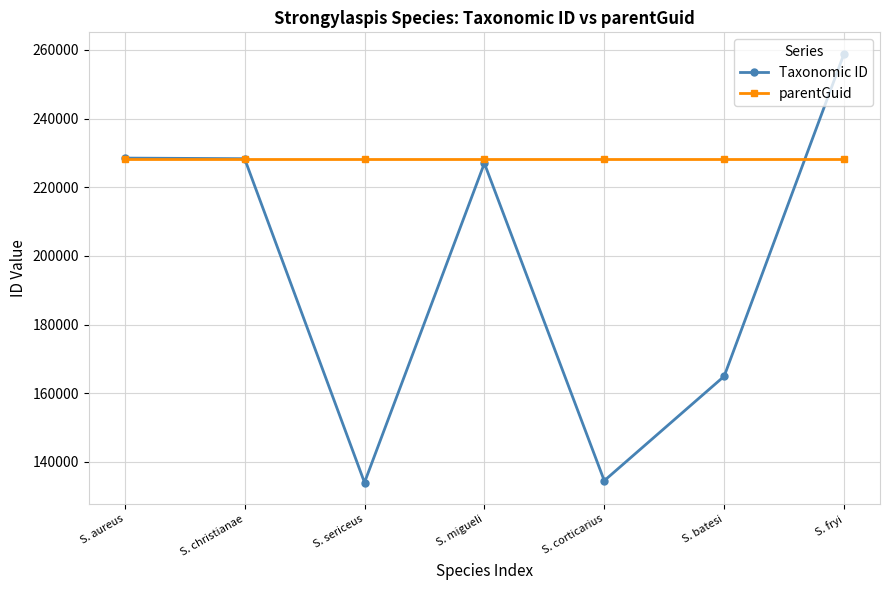

Which series changed the most between S. christianae and S. sericeus?

Taxonomic ID